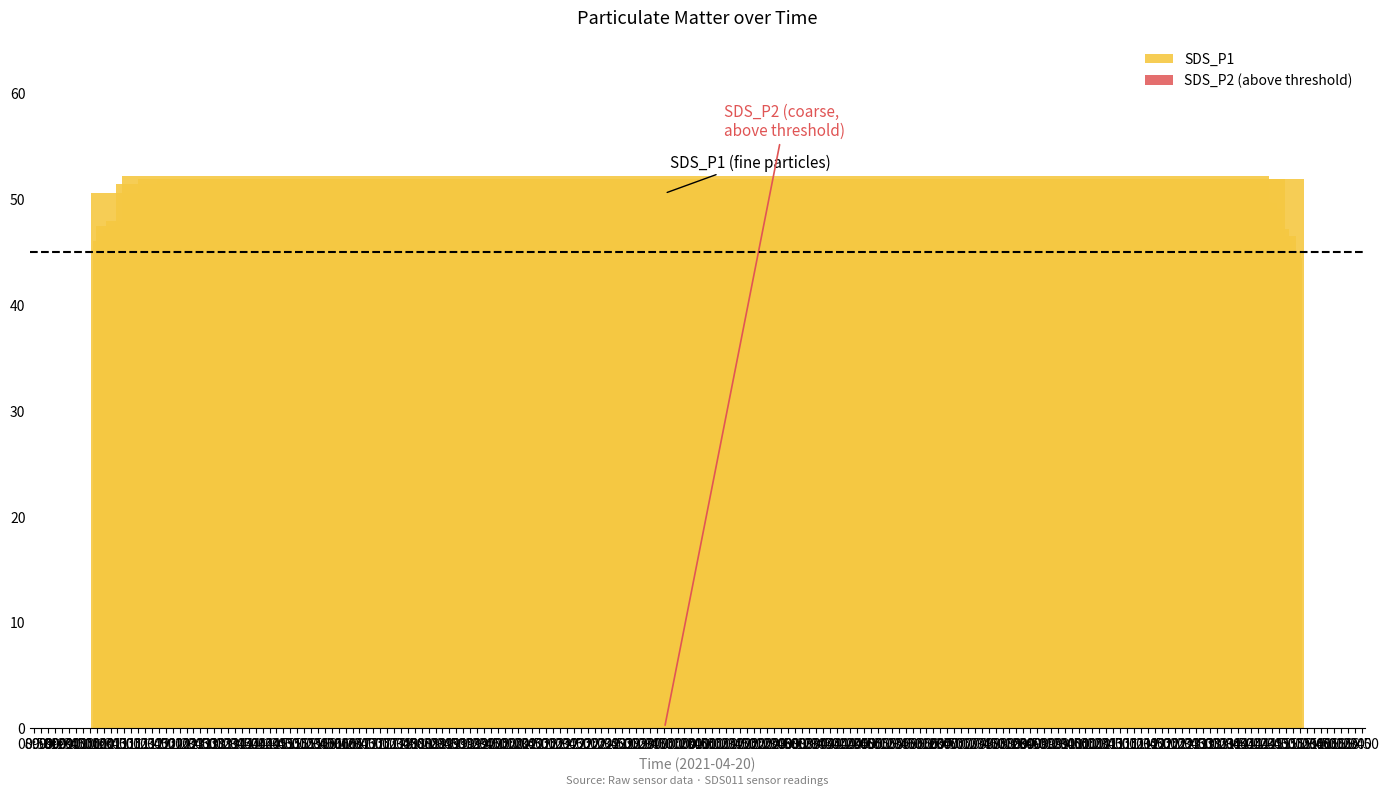

What is the difference between the maximum and minimum values?

11.9